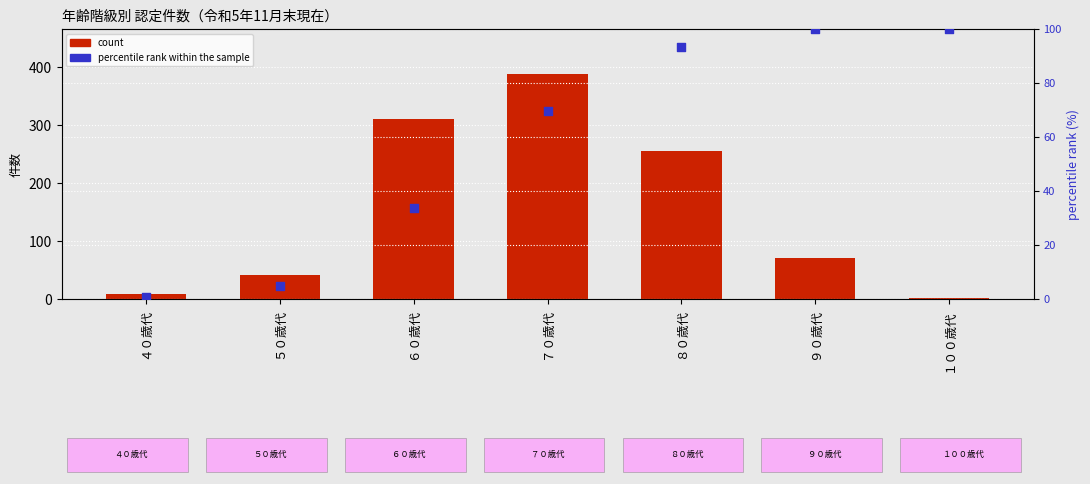

Which series contains the highest Y value?

count